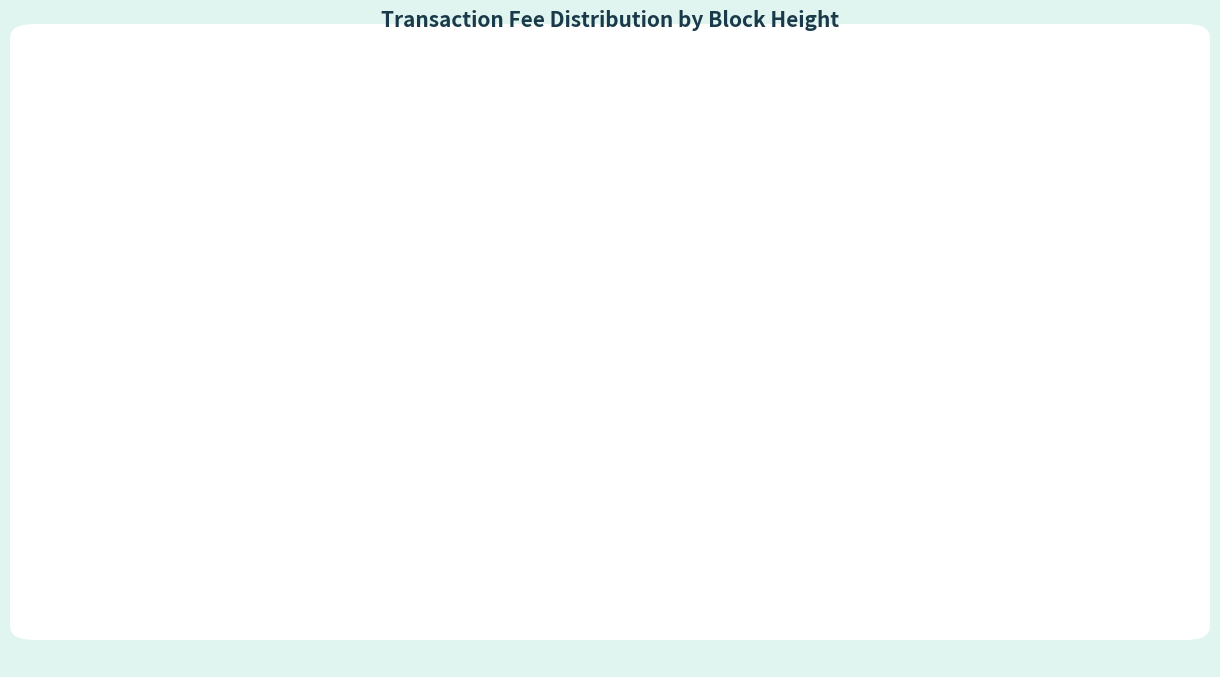

To the nearest percent, what is the difference between the largest and smallest slice percentages?

48%